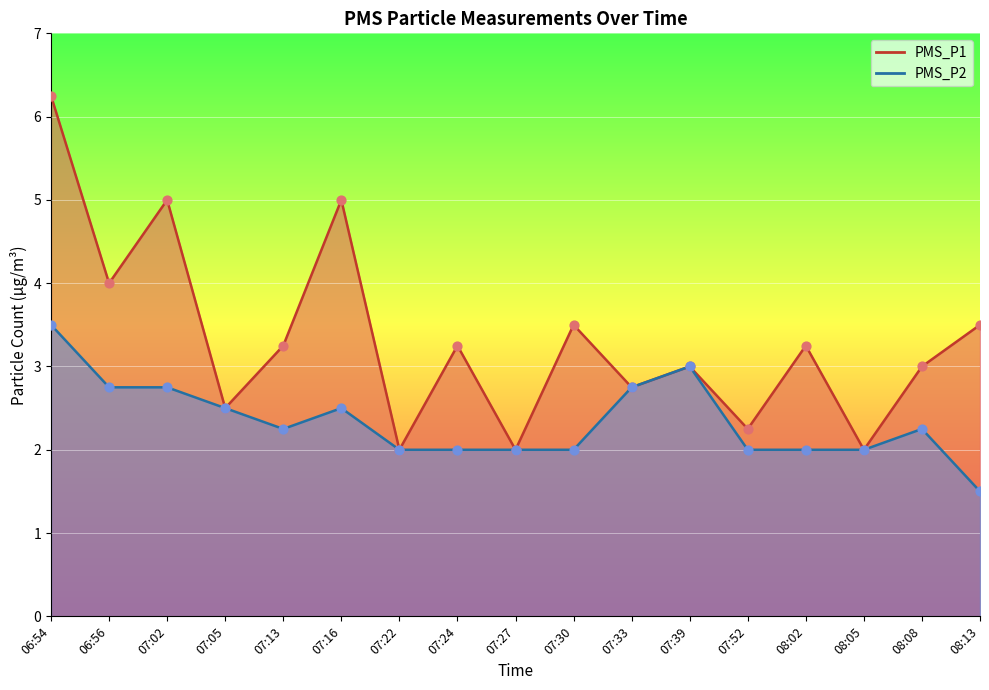

At which category is the sum across all series the highest?

06:54